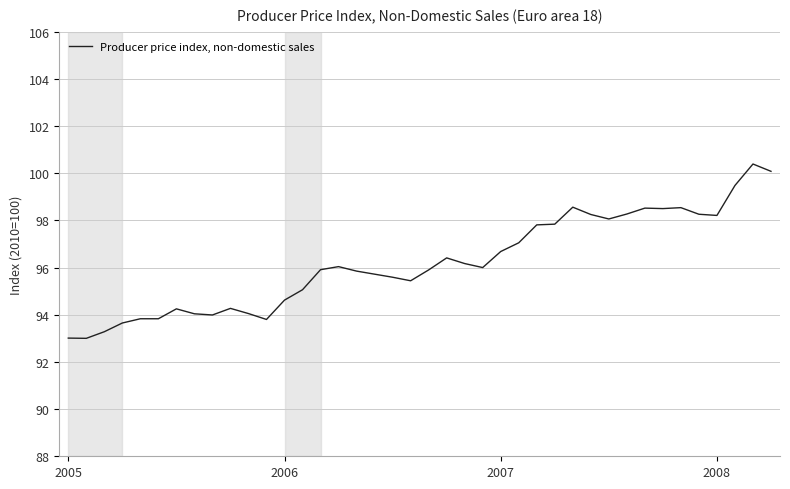

What is the difference between the maximum and minimum values?

7.4